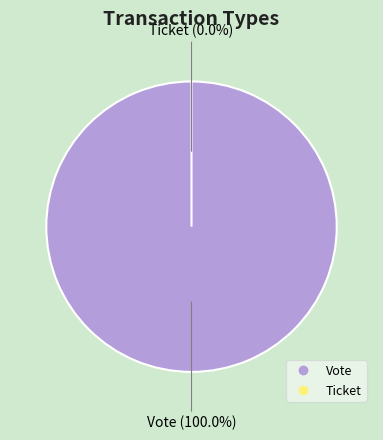

Rank the categories by value from lowest to highest.

Ticket, Vote